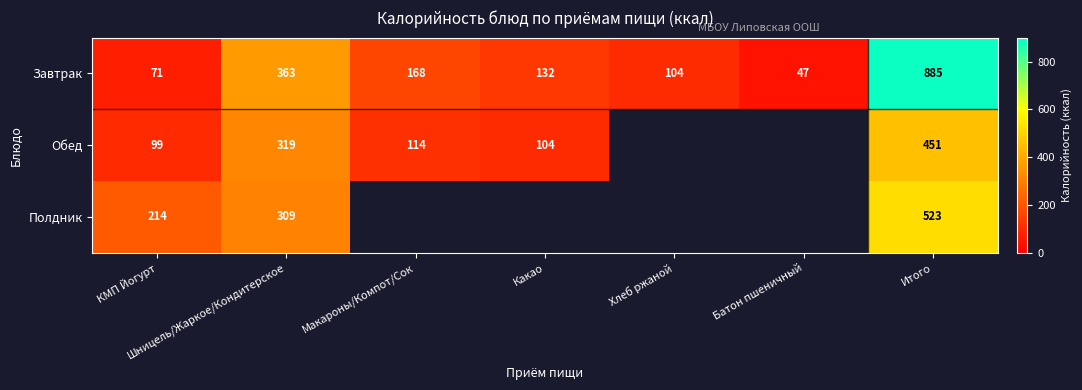

At which label does Завтрак first exceed 132?

Шницель/Жаркое/Кондитерское